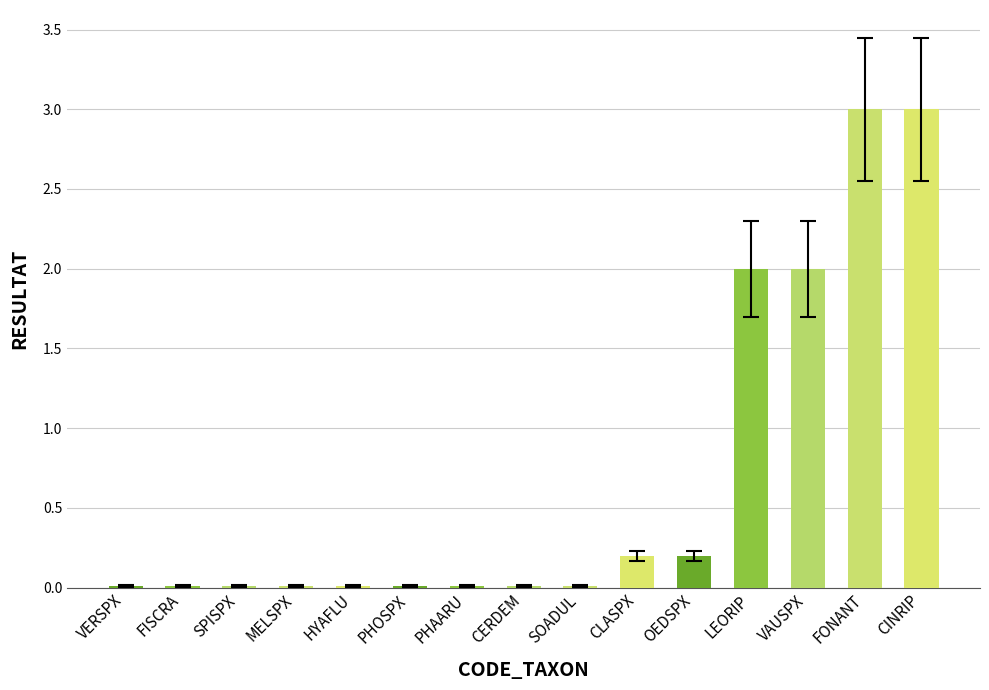

What is the greatest value displayed?

3.0